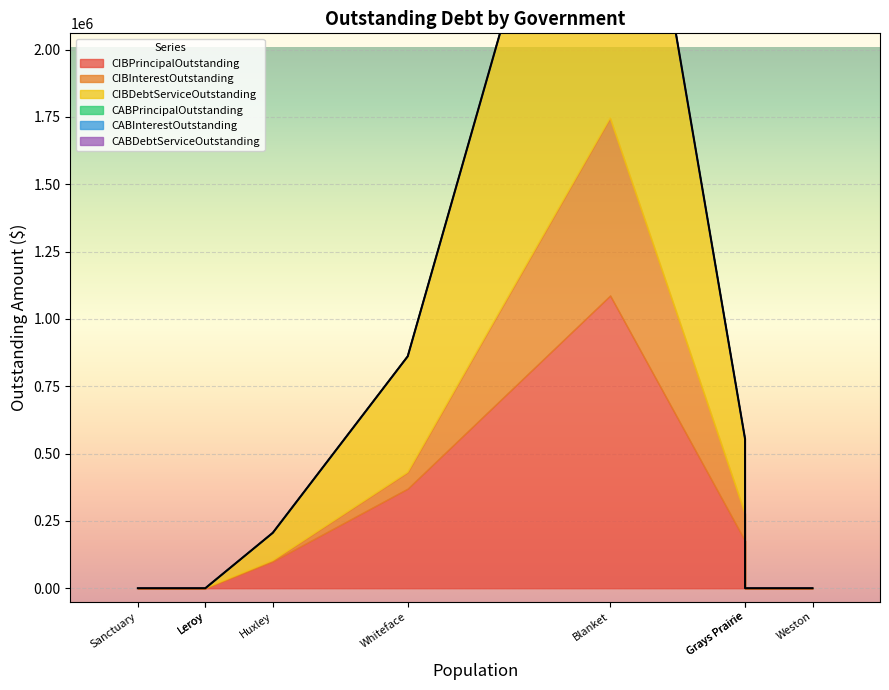

What is the total value across all series at Whiteface?

861182.0